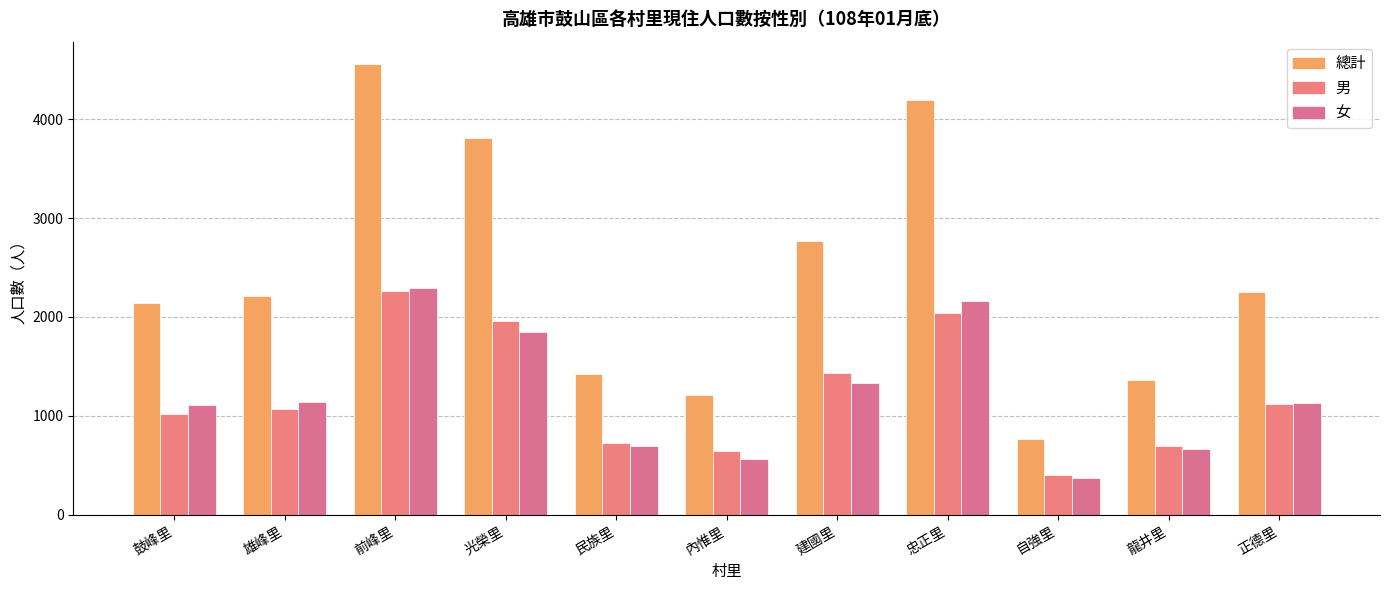

How many bars are there in each group?

3